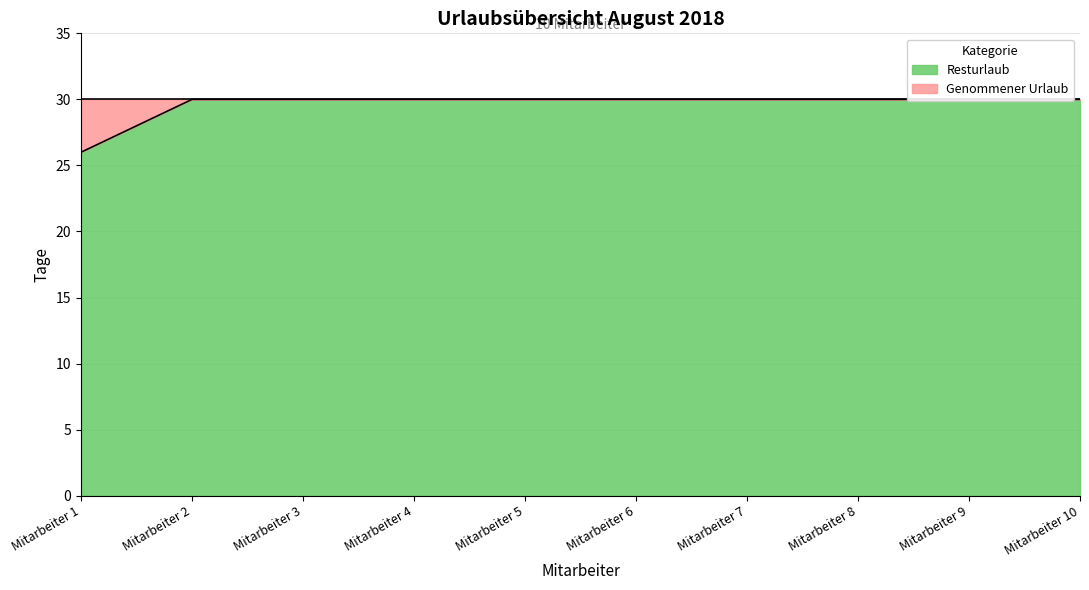

At which label is the value closest to 28?

Mitarbeiter 1